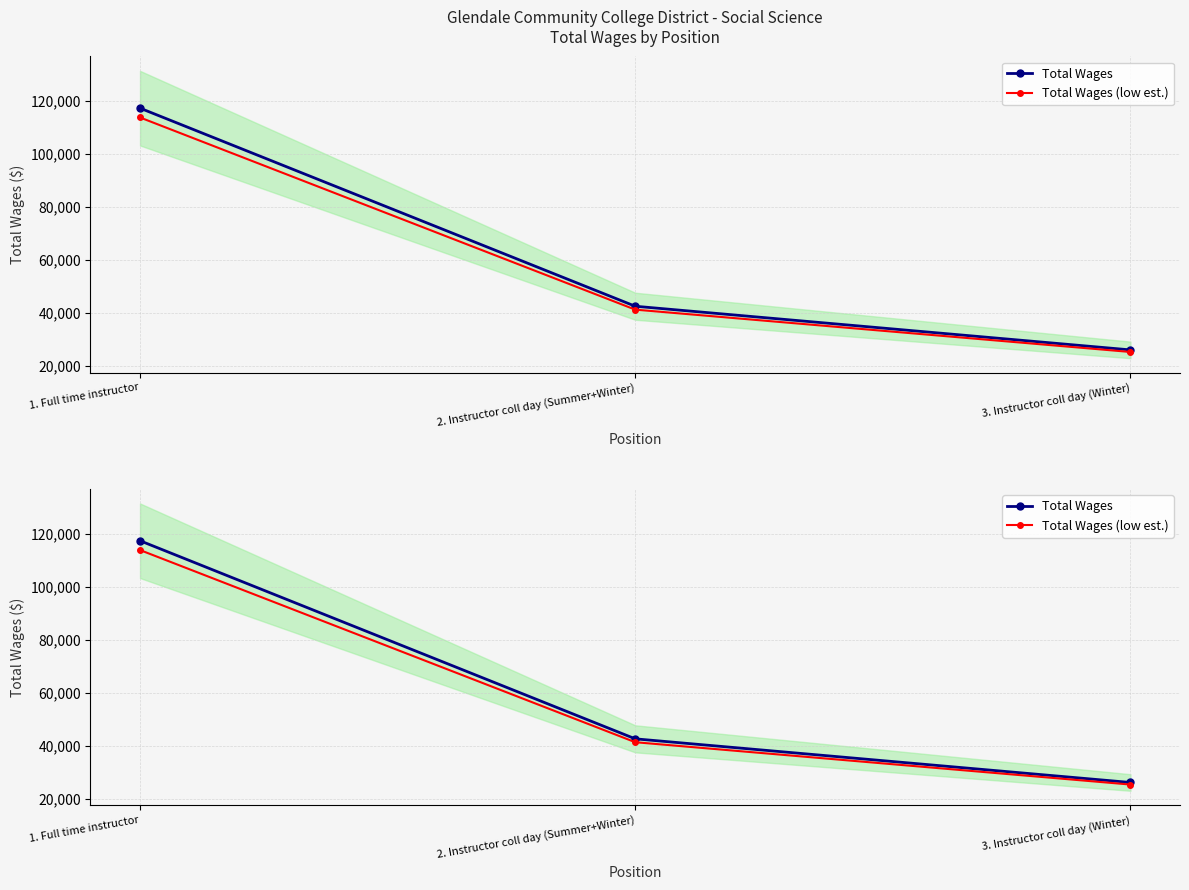

Which series changed the most between 2. Instructor coll day (Summer+Winter) and 3. Instructor coll day (Winter)?

Total Wages